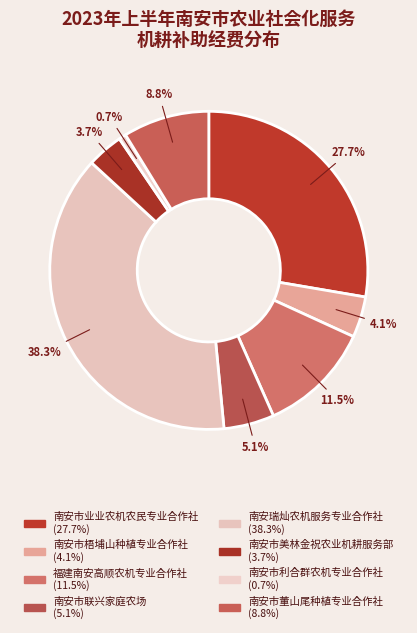

How many slices are in this pie chart?

8